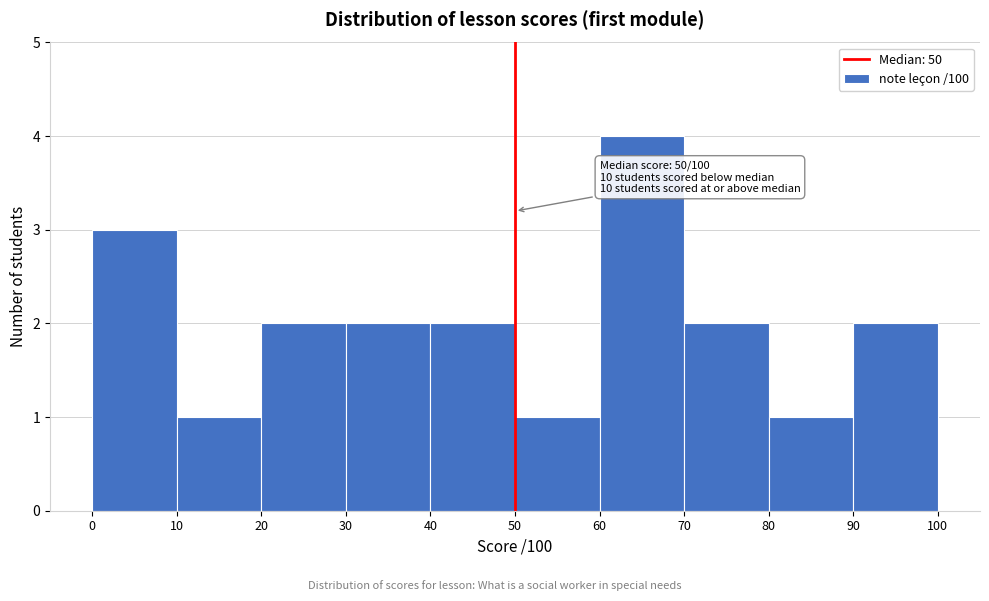

Over which range of the x-axis is the bar tallest?

60 to 70